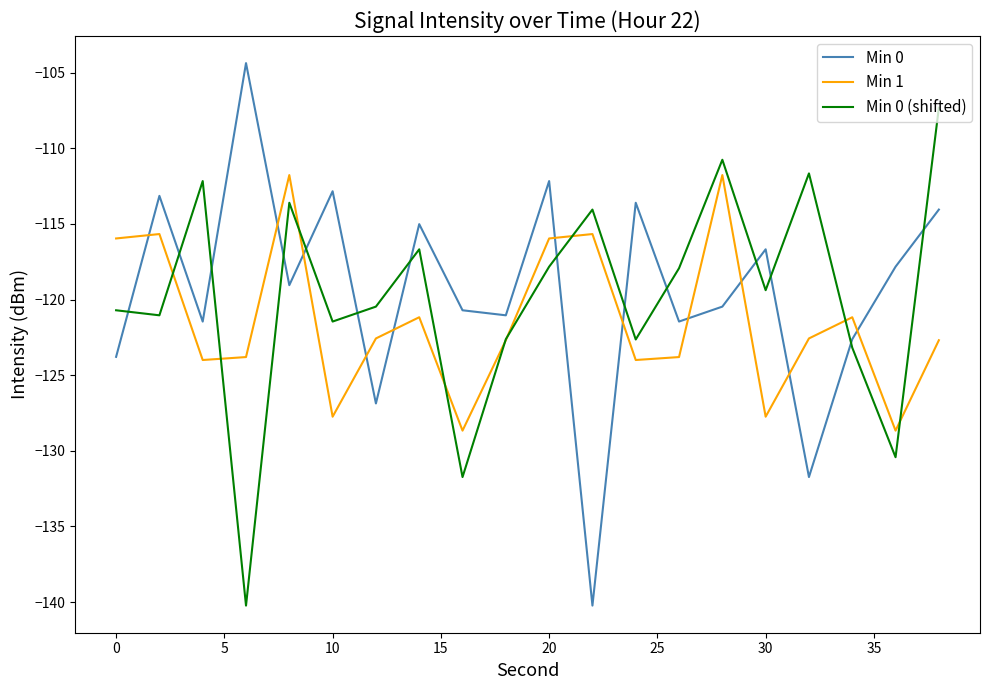

Which series has the widest spread of values?

Min 0